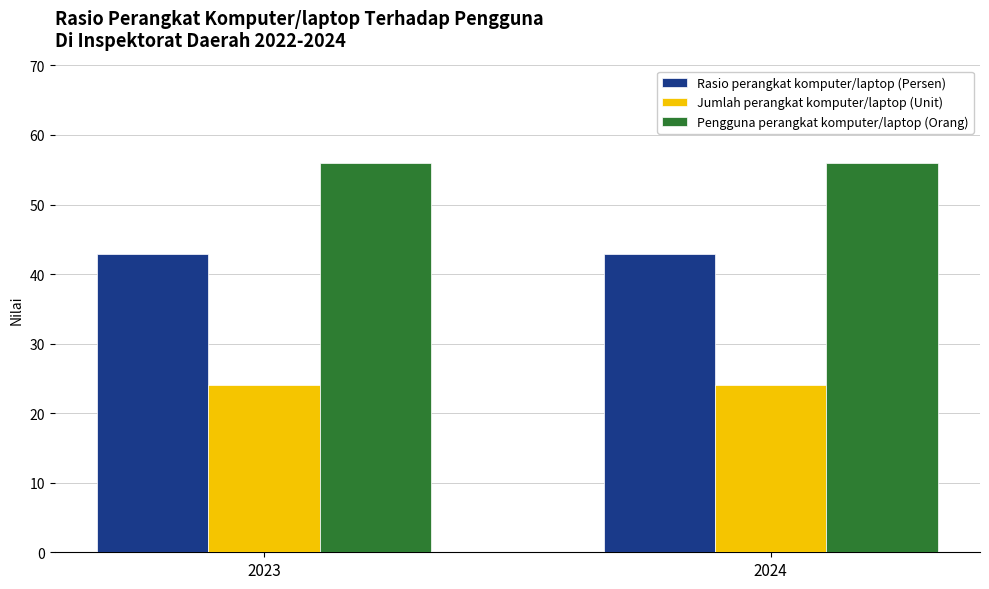

What is the value of the Pengguna perangkat komputer/laptop (Orang) bar at the 1st from the left?

56.0